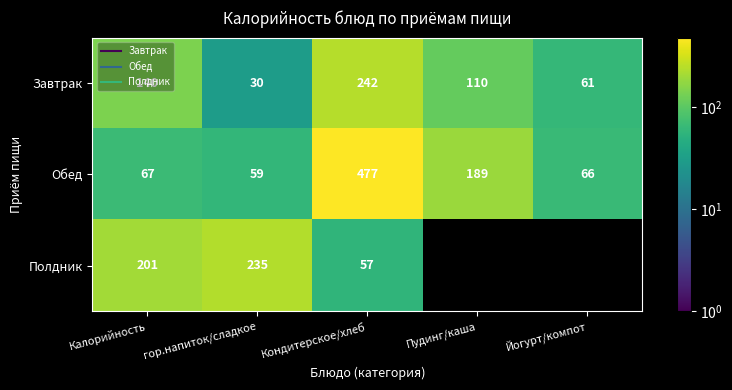

What value does the Полдник series have at Кондитерское/хлеб?

56.8